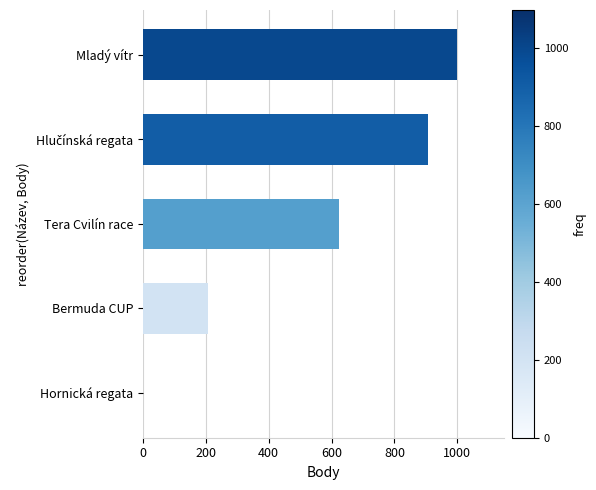

At which category does the chart reach its peak across all series?

Mladý vítr